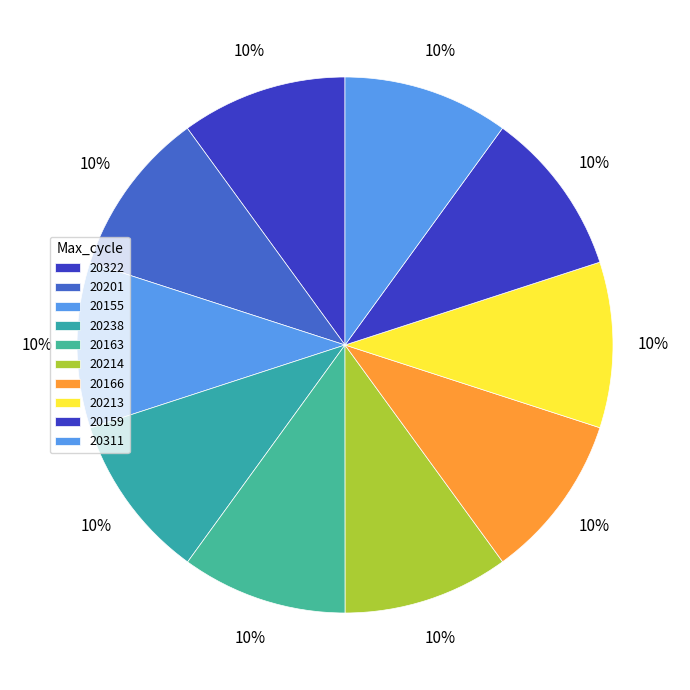

Count the number of slices in the pie.

10